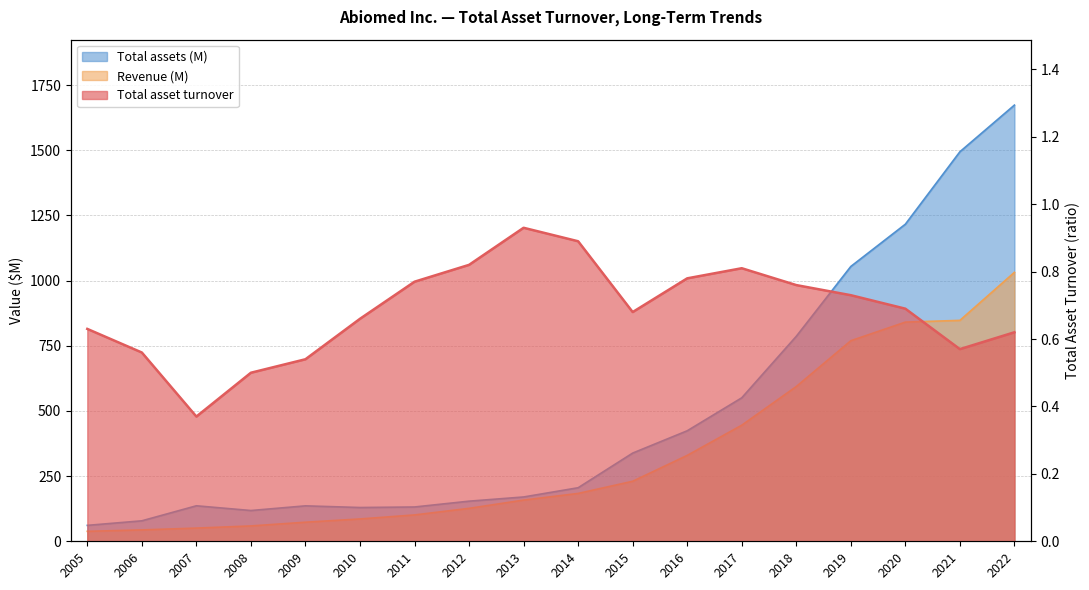

True or false: Revenue (M) and Total asset turnover cross at least once.

False